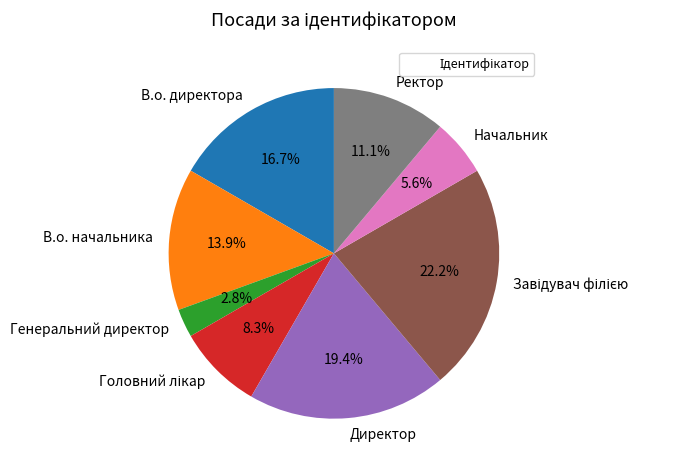

To the nearest percent, what portion does В.о. начальника represent?

14%